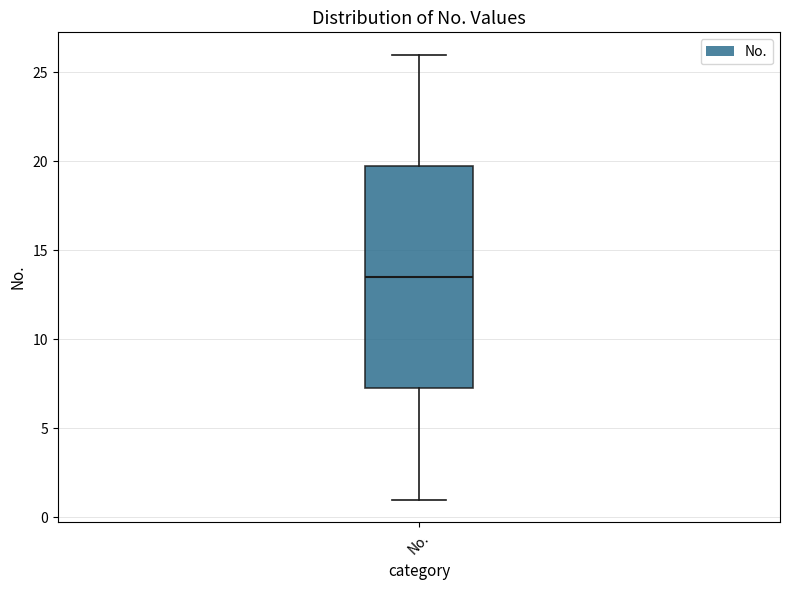

Read this box plot against the y-axis: the position of the median line, the range covered by the box, and the ends of both whiskers. The values are not printed on the chart, so give them approximately, as read against the axis.

median 13.5, box 7.5 to 20.0, whiskers 1.0 to 26.0